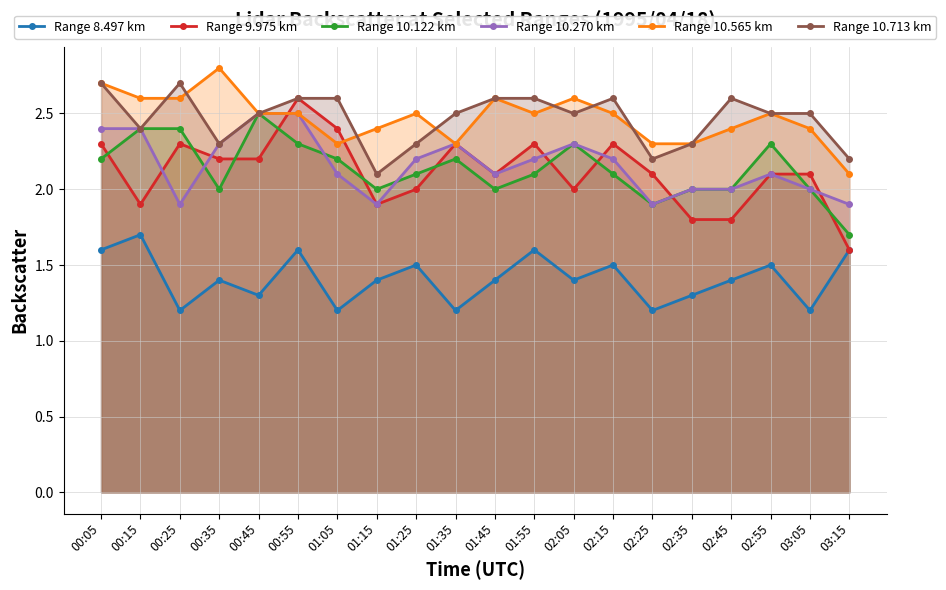

Reading right to left, list all the values displayed in this chart.

Range 8.497 km: 1.6	1.2	1.5	1.4	1.3	1.2	1.5	1.4	1.6	1.4	1.2	1.5	1.4	1.2	1.6	1.3	1.4	1.2	1.7	1.6
Range 9.975 km: 1.6	2.1	2.1	1.8	1.8	2.1	2.3	2.0	2.3	2.1	2.3	2.0	1.9	2.4	2.6	2.2	2.2	2.3	1.9	2.3
Range 10.122 km: 1.7	2.0	2.3	2.0	2.0	1.9	2.1	2.3	2.1	2.0	2.2	2.1	2.0	2.2	2.3	2.5	2.0	2.4	2.4	2.2
Range 10.270 km: 1.9	2.0	2.1	2.0	2.0	1.9	2.2	2.3	2.2	2.1	2.3	2.2	1.9	2.1	2.5	2.5	2.3	1.9	2.4	2.4
Range 10.565 km: 2.1	2.4	2.5	2.4	2.3	2.3	2.5	2.6	2.5	2.6	2.3	2.5	2.4	2.3	2.5	2.5	2.8	2.6	2.6	2.7
Range 10.713 km: 2.2	2.5	2.5	2.6	2.3	2.2	2.6	2.5	2.6	2.6	2.5	2.3	2.1	2.6	2.6	2.5	2.3	2.7	2.4	2.7